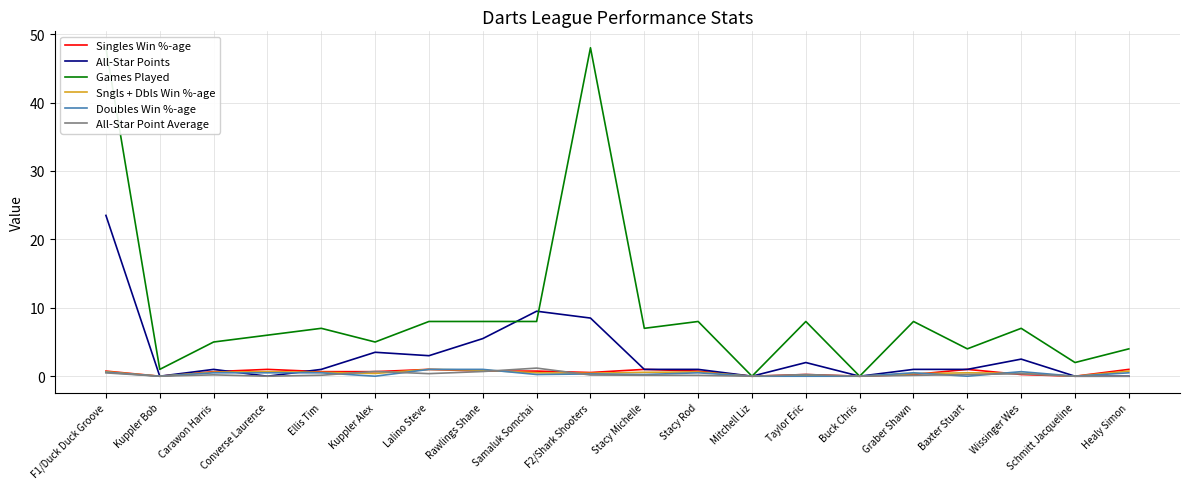

What is the label of the 9th point from the left?

Samaluk Somchai